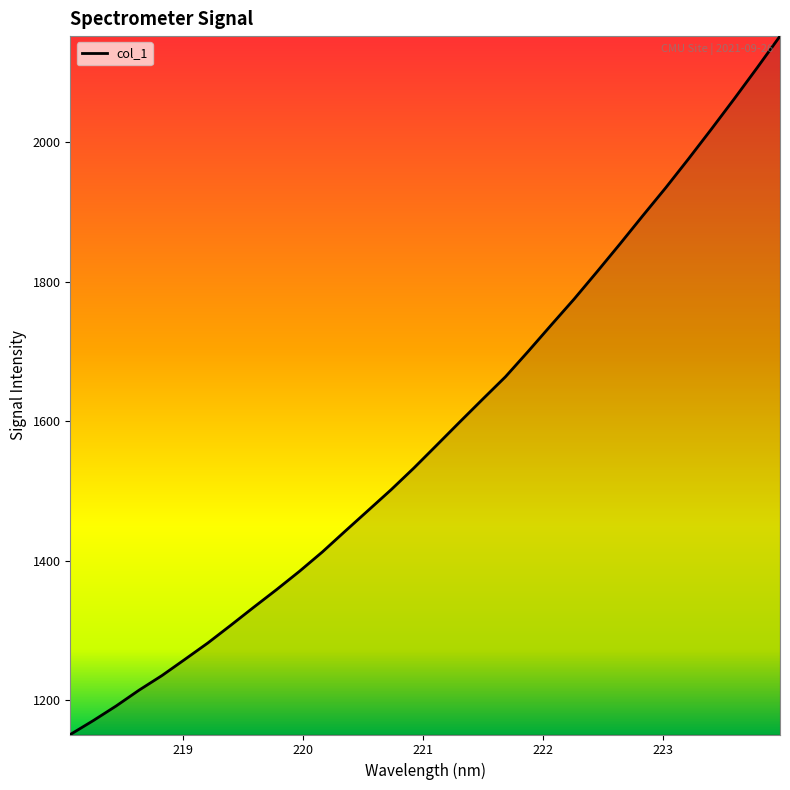

What is the smallest value displayed?

1151.1